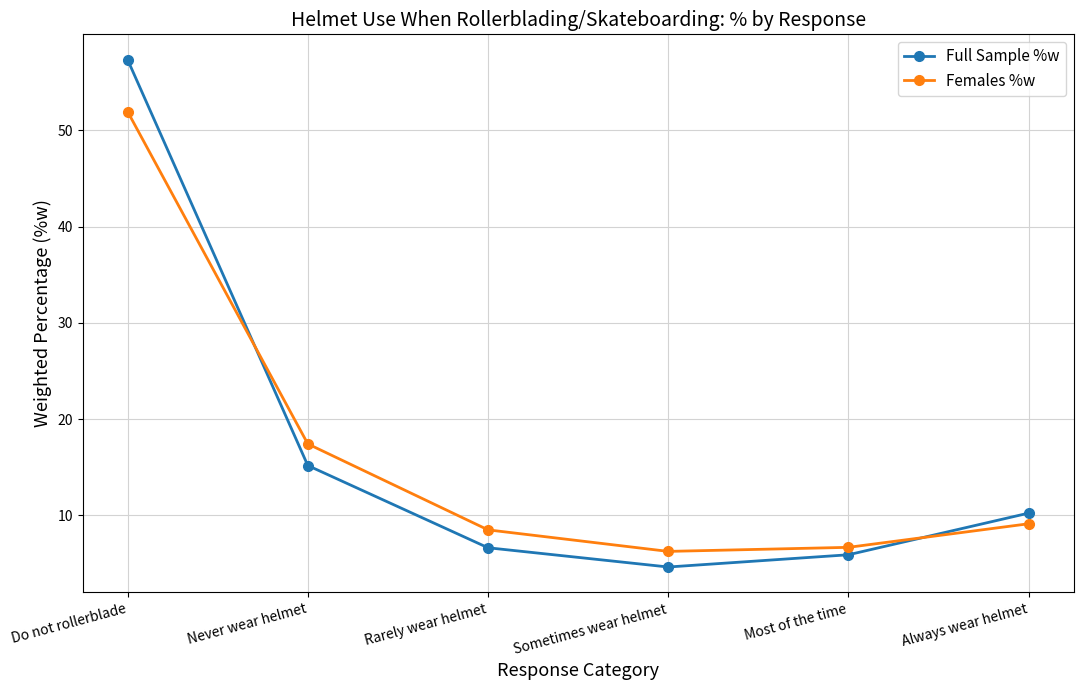

Rank the series at Never wear helmet from lowest to highest value.

Full Sample %w, Females %w